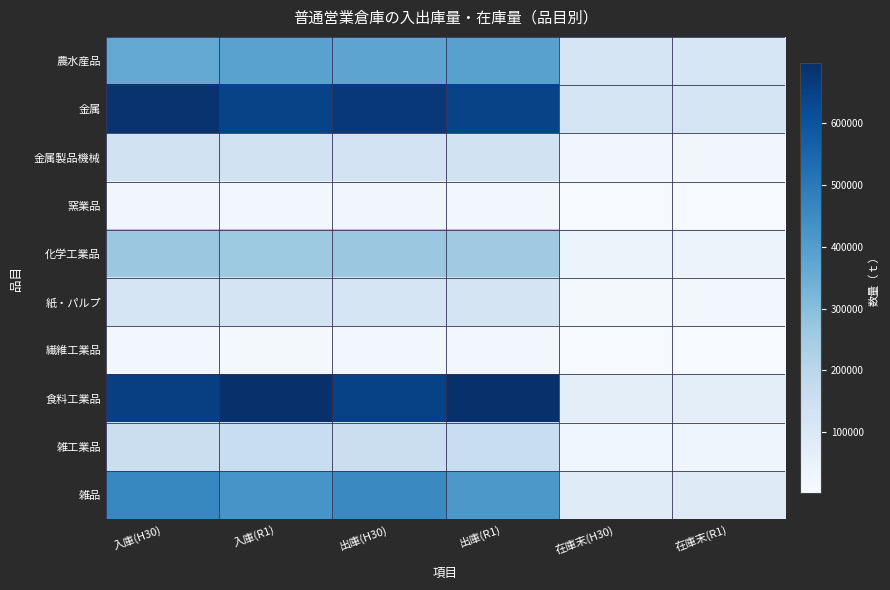

How many series are shown in this chart?

10